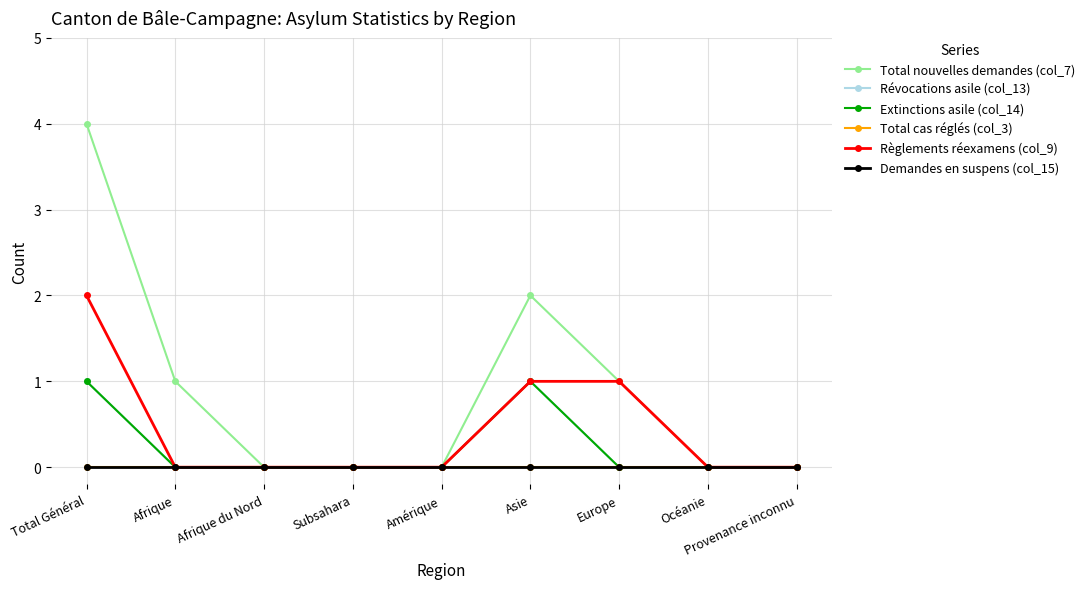

Reading right to left, transcribe all the data shown in this chart.

Total nouvelles demandes (col_7): Provenance inconnu=0	Océanie=0	Europe=1	Asie=2	Amérique=0	Subsahara=0	Afrique du Nord=0	Afrique=1	Total Général=4
Révocations asile (col_13): Provenance inconnu=0	Océanie=0	Europe=0	Asie=1	Amérique=0	Subsahara=0	Afrique du Nord=0	Afrique=0	Total Général=1
Extinctions asile (col_14): Provenance inconnu=0	Océanie=0	Europe=0	Asie=1	Amérique=0	Subsahara=0	Afrique du Nord=0	Afrique=0	Total Général=1
Total cas réglés (col_3): Provenance inconnu=0	Océanie=0	Europe=0	Asie=0	Amérique=0	Subsahara=0	Afrique du Nord=0	Afrique=0	Total Général=0
Règlements réexamens (col_9): Provenance inconnu=0	Océanie=0	Europe=1	Asie=1	Amérique=0	Subsahara=0	Afrique du Nord=0	Afrique=0	Total Général=2
Demandes en suspens (col_15): Provenance inconnu=0	Océanie=0	Europe=0	Asie=0	Amérique=0	Subsahara=0	Afrique du Nord=0	Afrique=0	Total Général=0